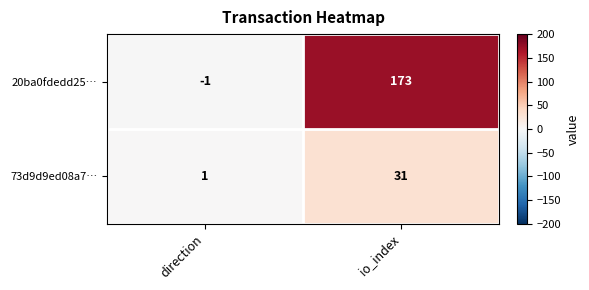

How many data points in 20ba0fdedd25… are less than 173?

1